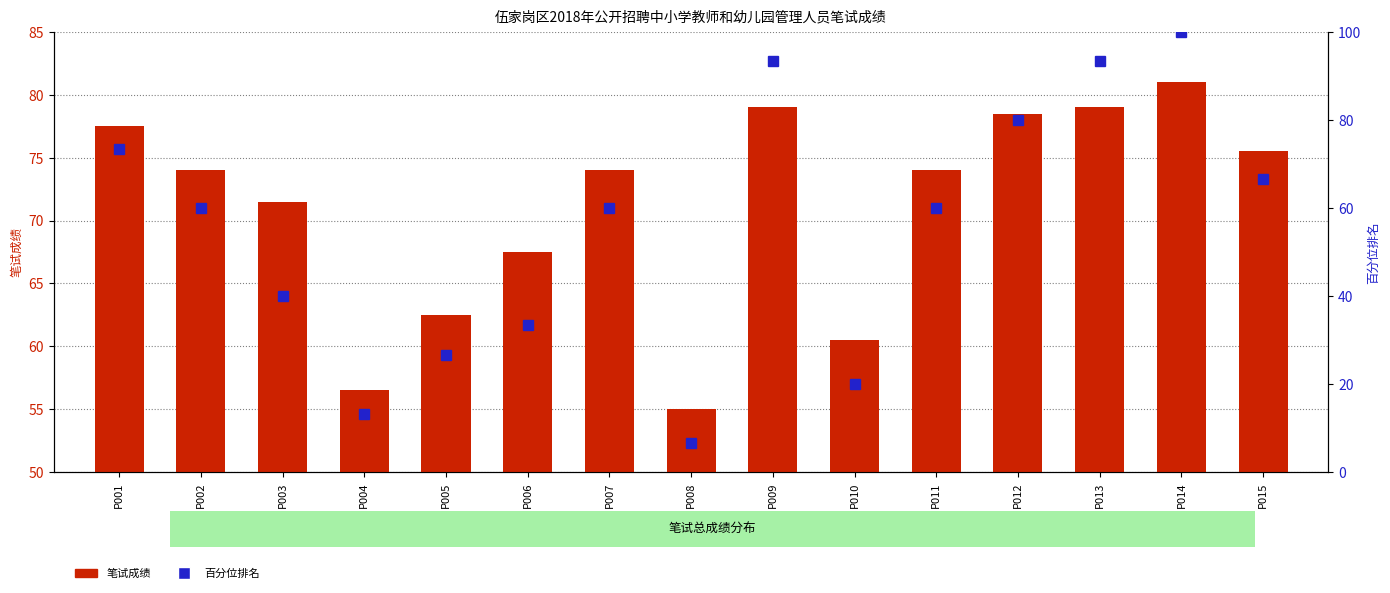

How many groups of bars are there?

15